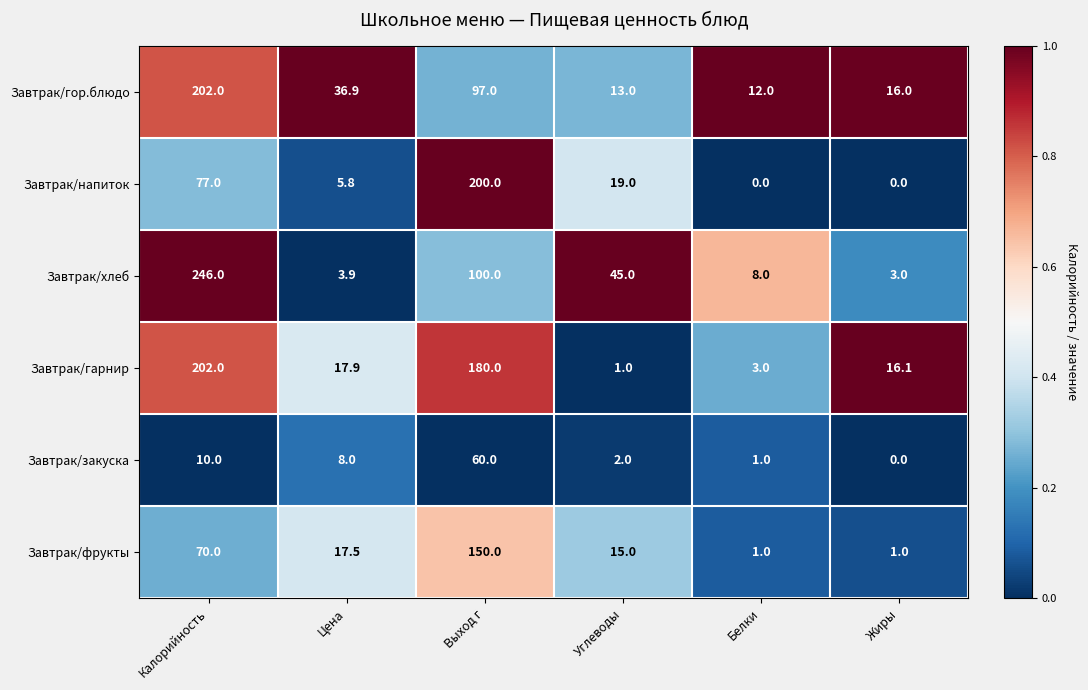

What is the difference between the second highest and minimum values in the Завтрак/гарнир series?

179.0